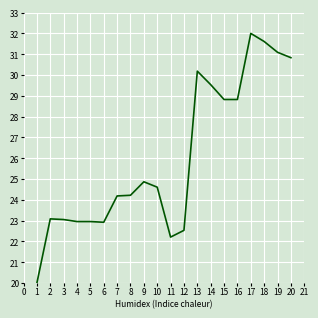

How many values exceed 24?

12